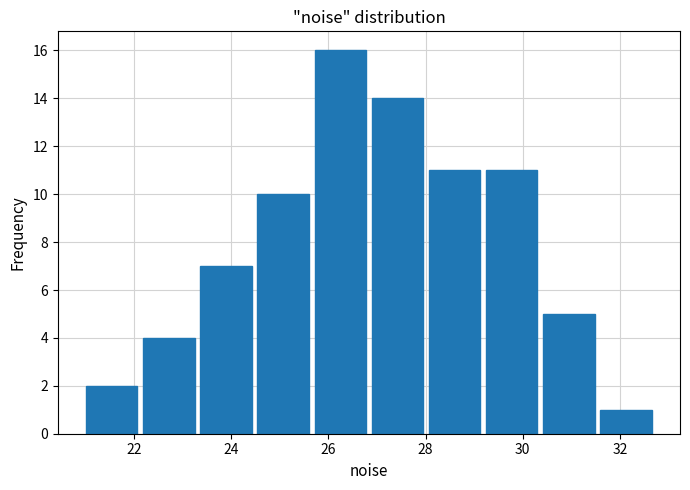

Which range on the x-axis has the tallest bar?

25.6 to 26.8